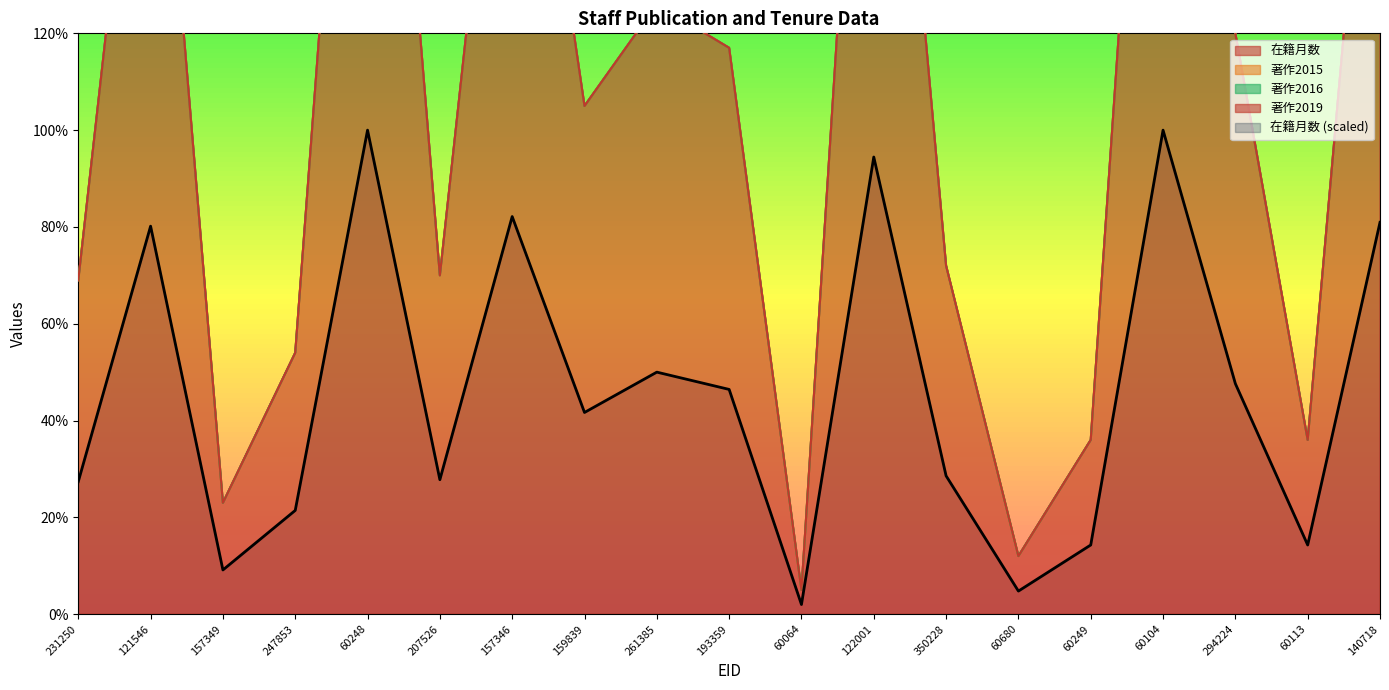

Reading right to left, list all the values displayed in this chart.

在籍月数: 140718=204	60113=36	294224=120	60104=252	60249=36	60680=12	350228=72	122001=238	60064=5	193359=117	261385=126	159839=105	157346=207	207526=70	60248=252	247853=54	157349=23	121546=202	231250=69
著作2015: 140718=0	60113=0	294224=0	60104=0	60249=0	60680=0	350228=0	122001=0	60064=0	193359=0	261385=0	159839=0	157346=0	207526=0	60248=0	247853=0	157349=0	121546=0	231250=0
著作2016: 140718=0	60113=0	294224=0	60104=0	60249=0	60680=0	350228=0	122001=0	60064=0	193359=0	261385=0	159839=0	157346=0	207526=0	60248=0	247853=0	157349=0	121546=0	231250=0
著作2019: 140718=0	60113=0	294224=0	60104=0	60249=0	60680=0	350228=0	122001=0	60064=0	193359=0	261385=0	159839=0	157346=0	207526=0	60248=0	247853=0	157349=0	121546=0	231250=0